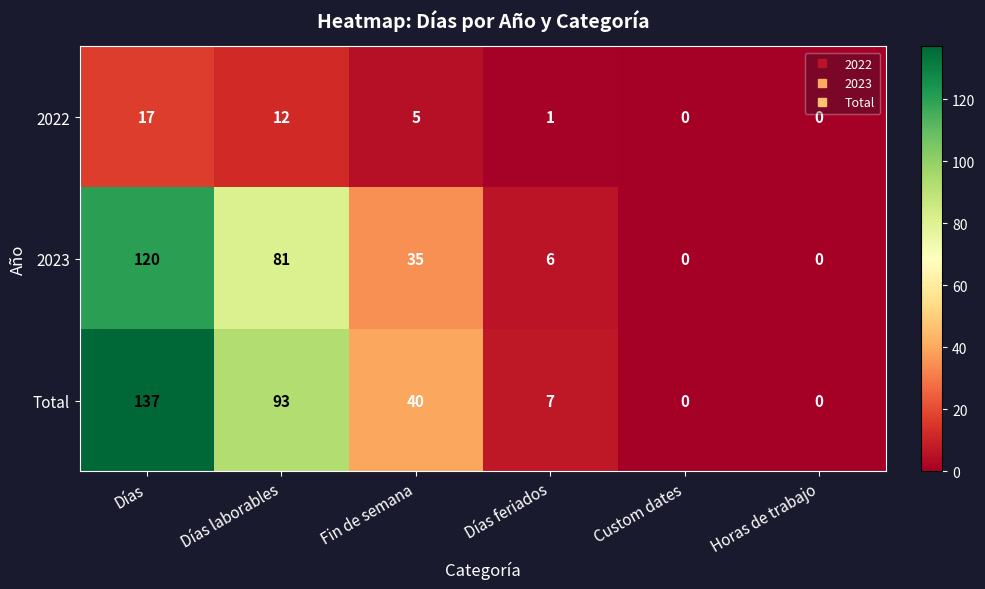

Which label corresponds to the largest value in the chart?

Días